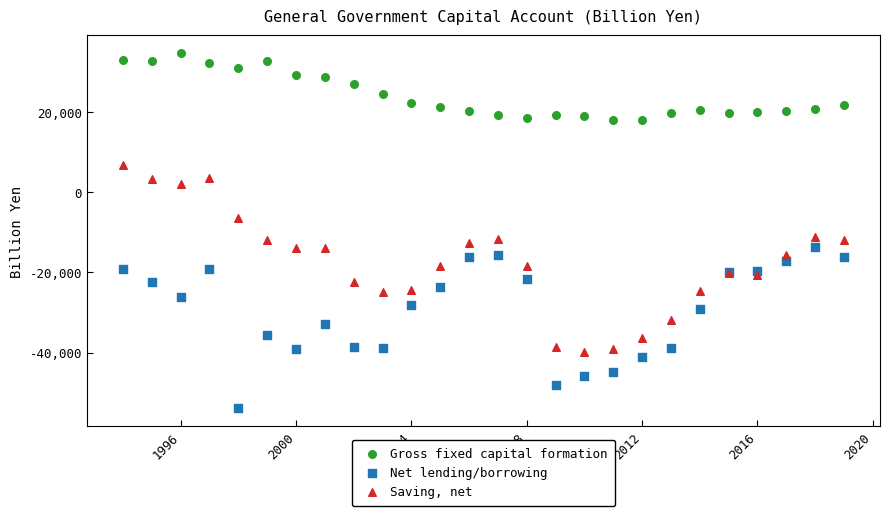

Which series has the widest spread of Y values?

Saving, net